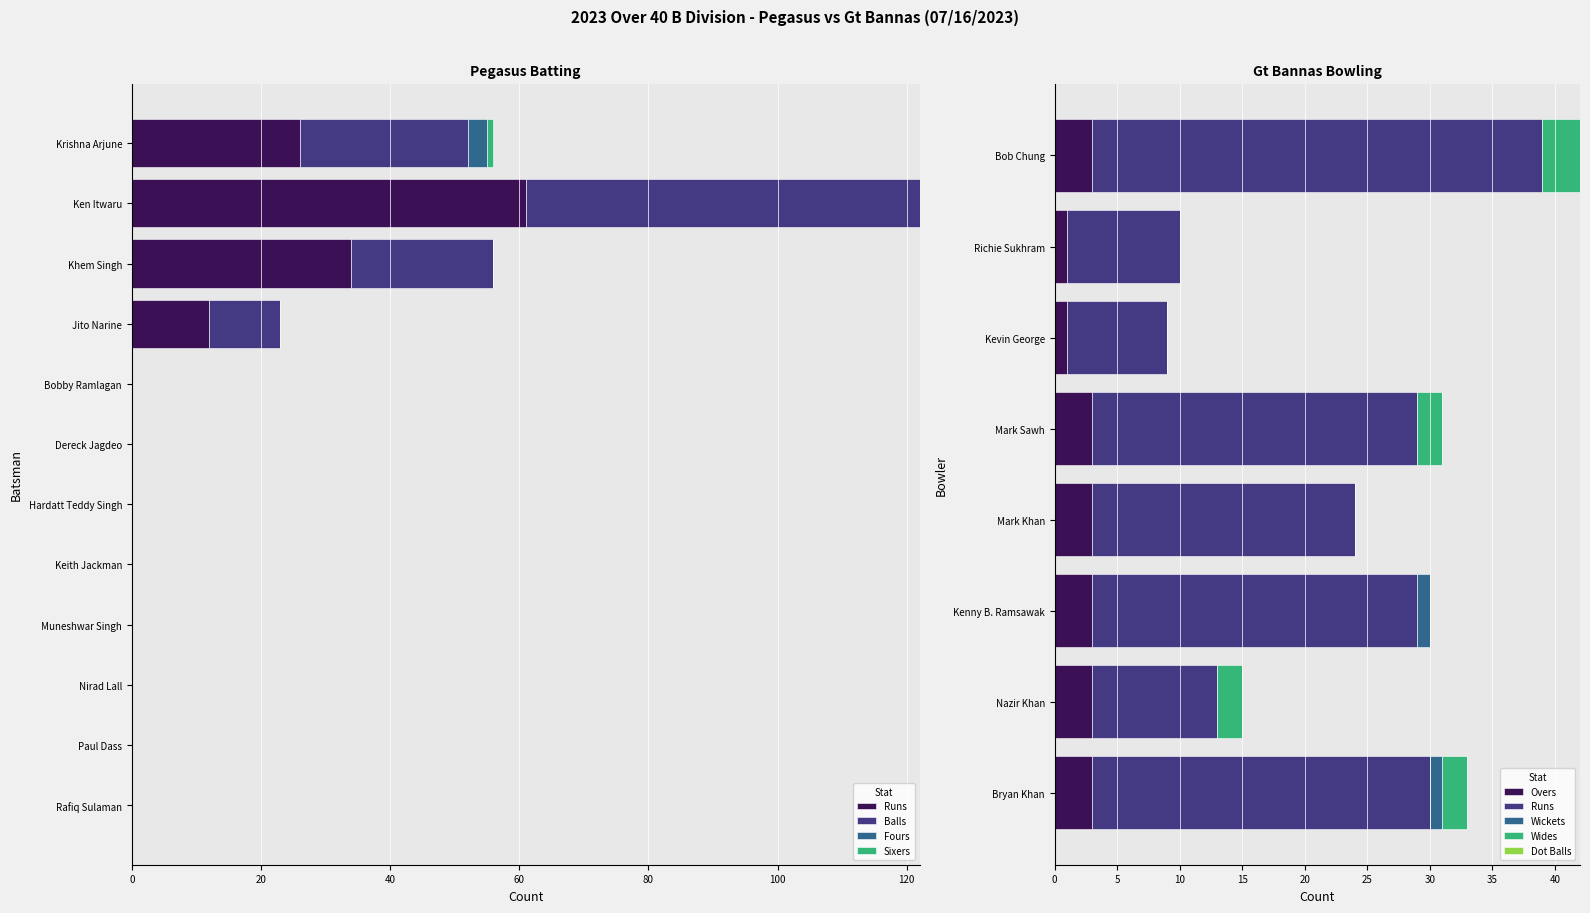

The value of Muneshwar Singh at 1 is 0. True or false?

True